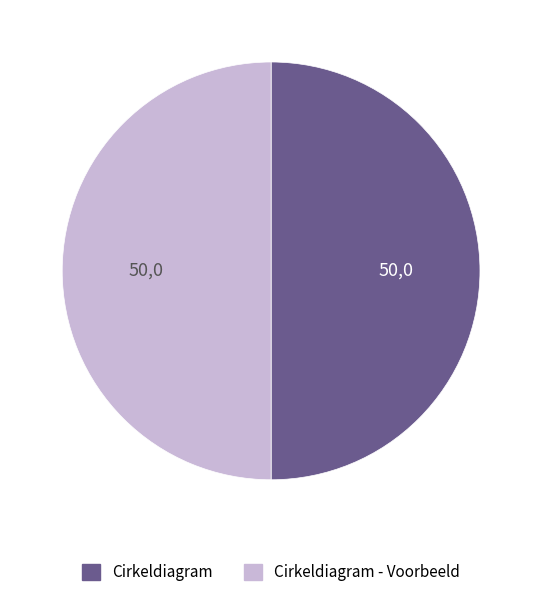

The Cirkeldiagram slice represents 38% of the pie. True or false?

False